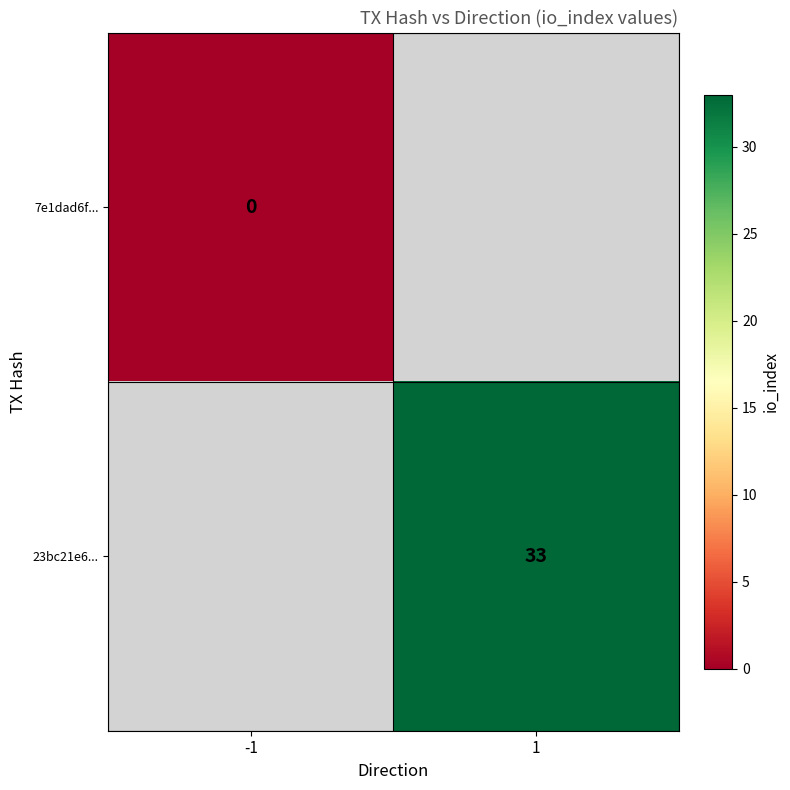

What is the maximum value shown in the chart?

33.0